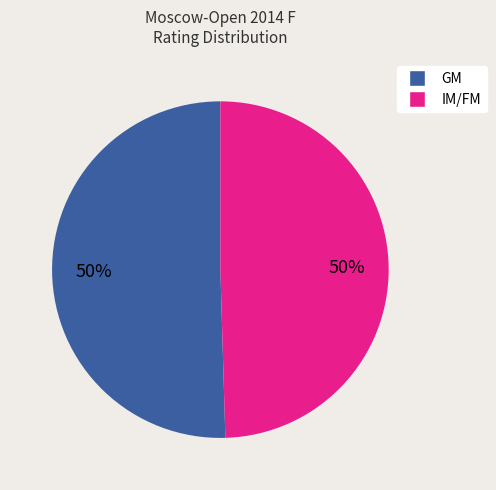

To the nearest percent, what is the average slice percentage?

50%